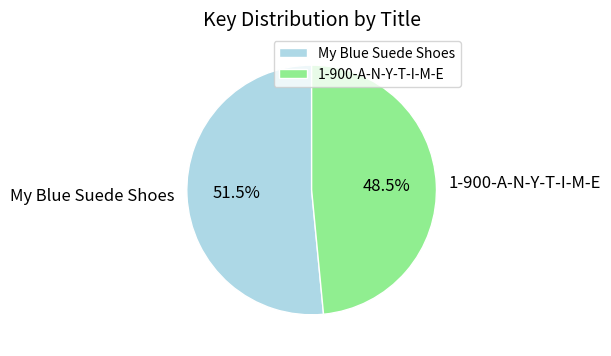

Does any single category account for the majority?

Yes